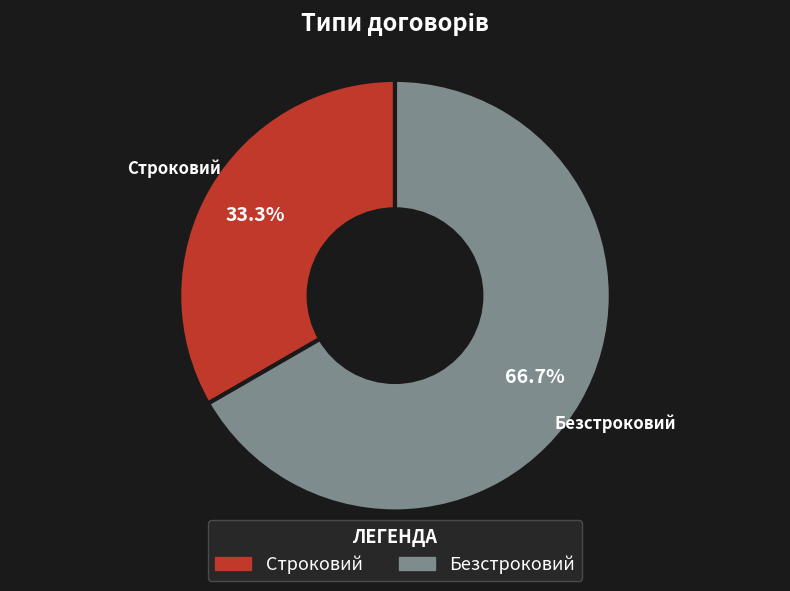

To the nearest percent, what is the combined percentage of Строковий and Безстроковий?

100%